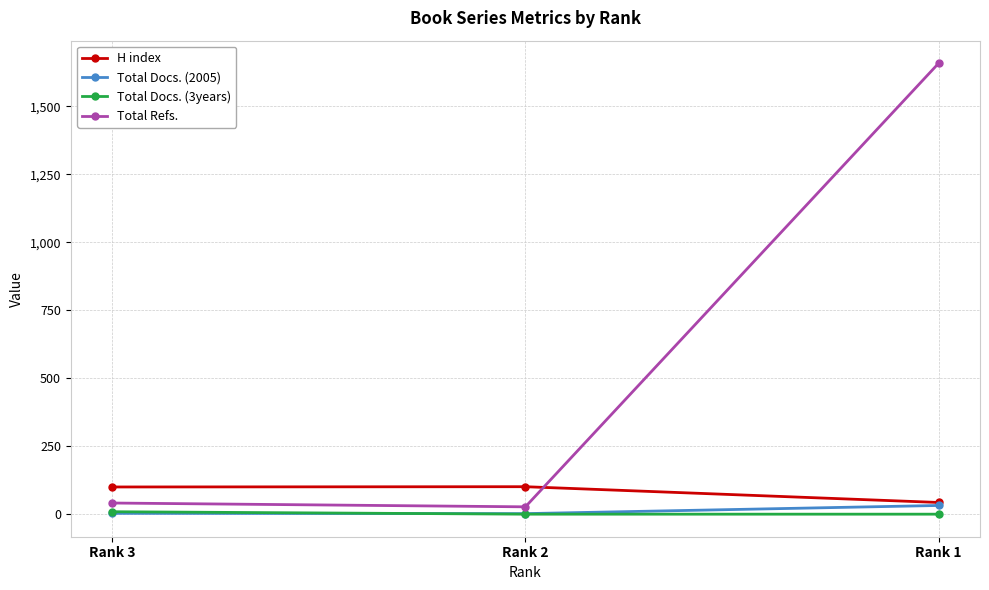

At which category is the sum across all series the highest?

Rank 1